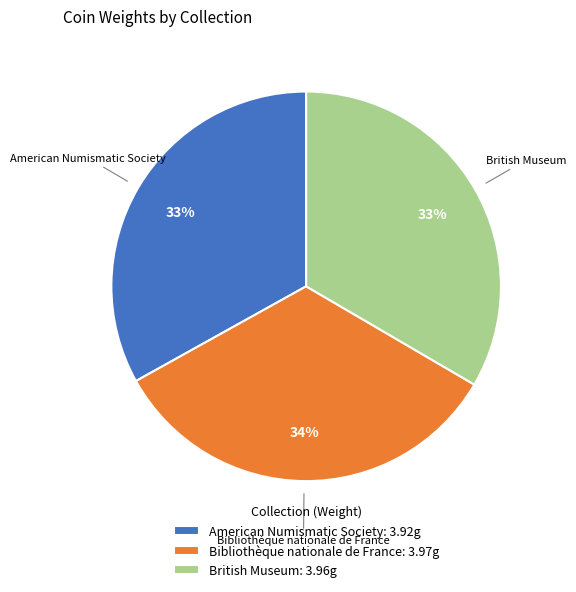

To the nearest percent, what percentage of the pie is American Numismatic Society: 3.92g?

33%